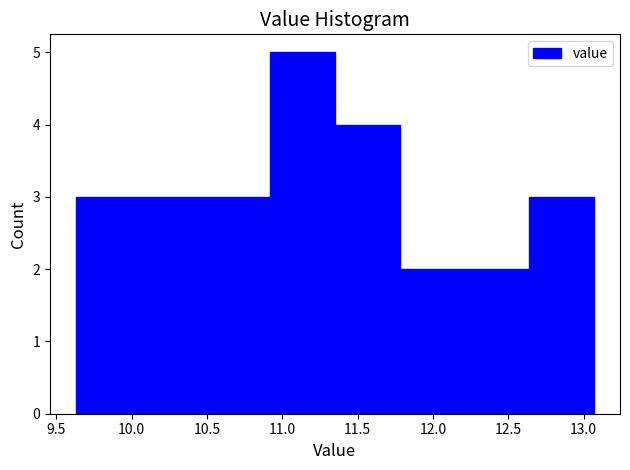

Reading left to right, transcribe this chart: for each bar, give the range it covers on the x-axis and its height. Neither the bar edges nor the heights are printed on the chart, so give them approximately, as read against the axes.

9.63 to 10.06: 3
10.06 to 10.49: 3
10.49 to 10.92: 3
10.92 to 11.35: 5
11.35 to 11.78: 4
11.78 to 12.21: 2
12.21 to 12.64: 2
12.64 to 13.07: 3